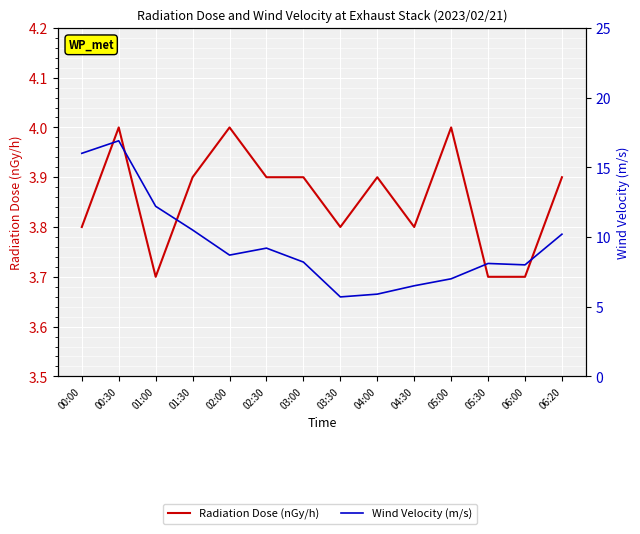

What is the sum of the Wind Velocity (m/s) values at 06:20 and 01:00?

22.4